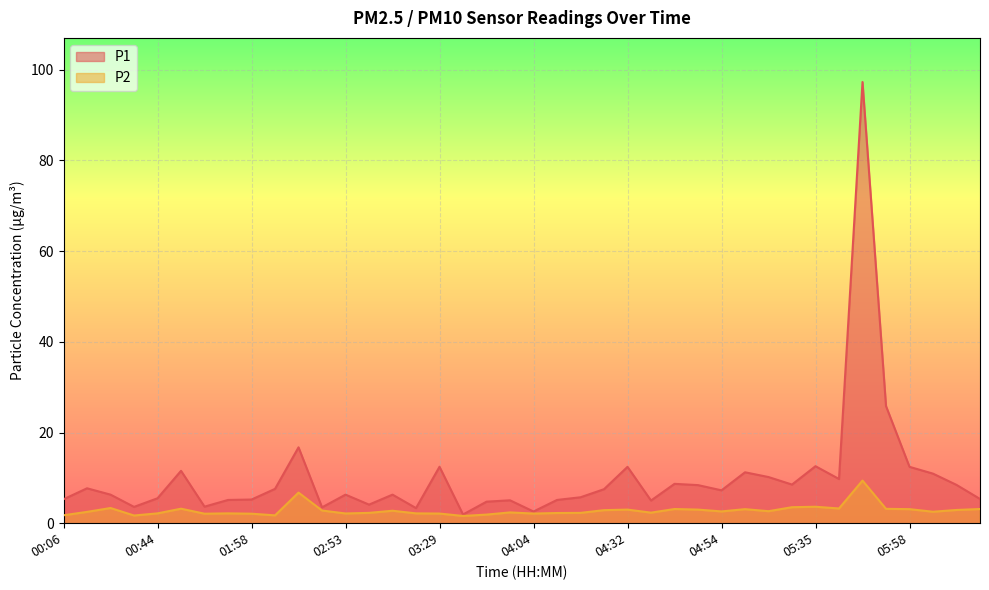

Count the number of categories in the chart.

40